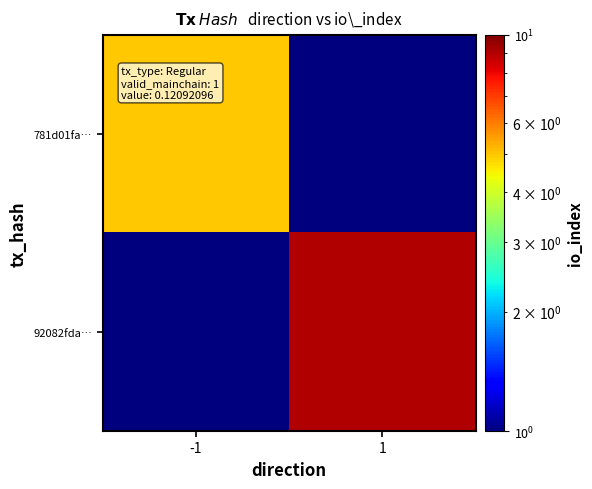

What is the maximum value shown in the chart?

9.0